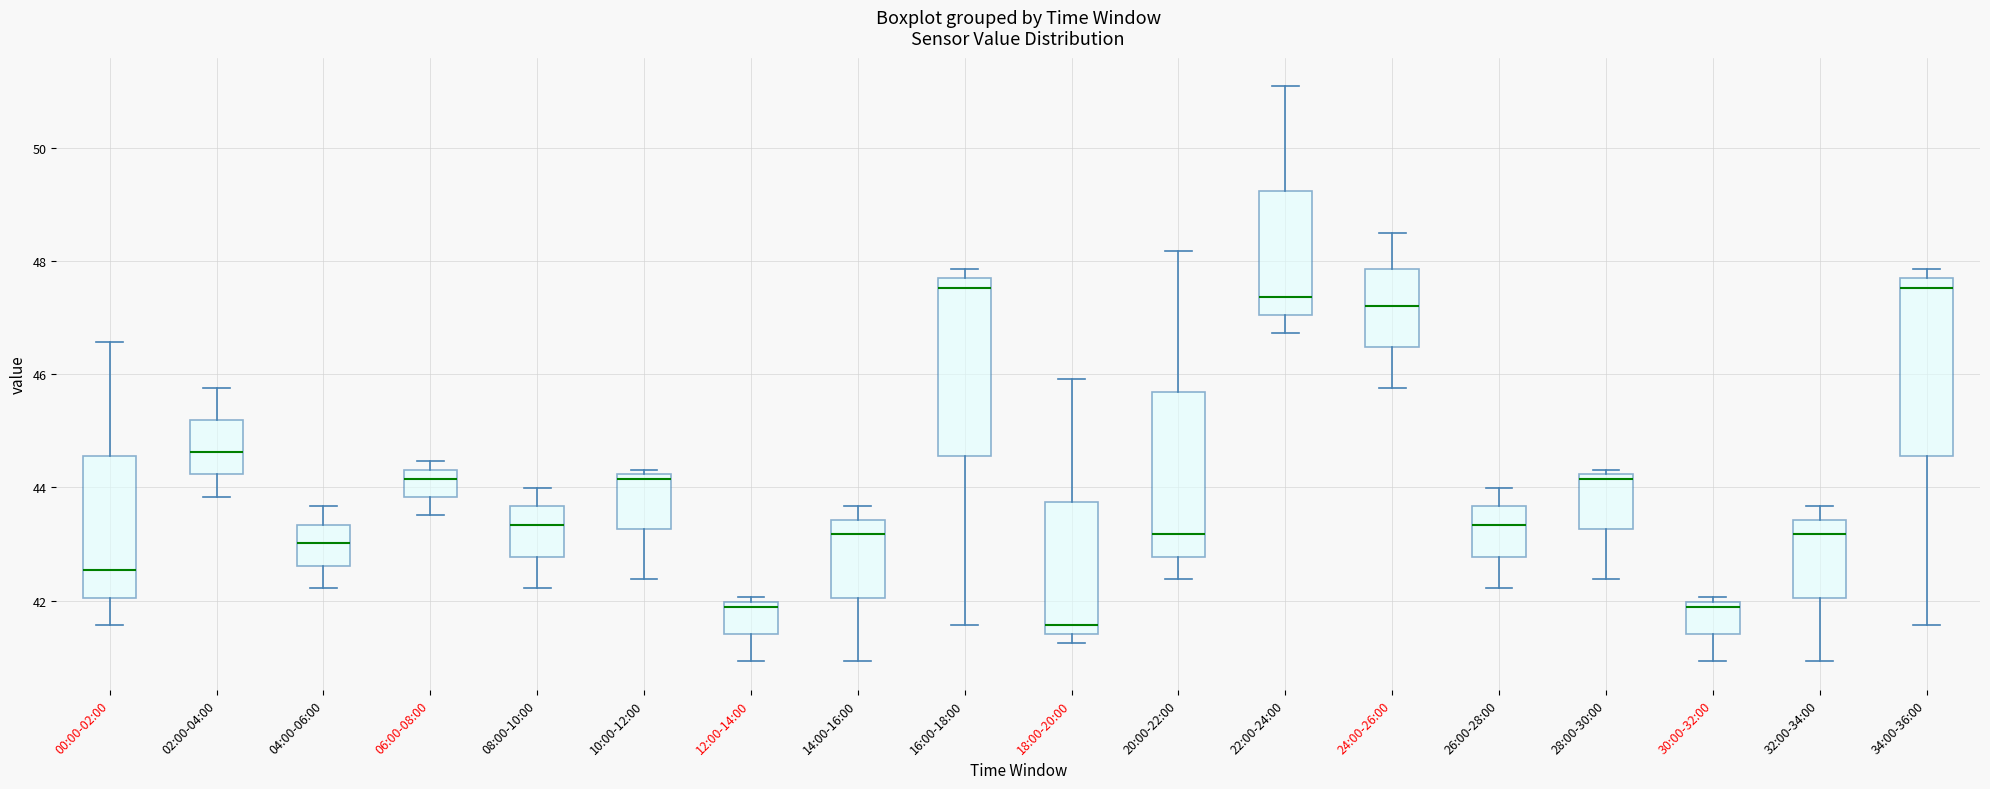

Reading left to right, read every box against the y-axis: the position of its median line, the range the box covers, and the ends of its whiskers. The values are not printed on the chart, so give them approximately, as read against the axis.

00:00-02:00: median 42.6, box 42.0 to 44.6, whiskers 41.6 to 46.6
02:00-04:00: median 44.6, box 44.2 to 45.2, whiskers 43.8 to 45.8
04:00-06:00: median 43.0, box 42.6 to 43.4, whiskers 42.2 to 43.6
06:00-08:00: median 44.2, box 43.8 to 44.4, whiskers 43.6 to 44.4 (just above the box's upper edge)
08:00-10:00: median 43.4, box 42.8 to 43.6, whiskers 42.2 to 44.0
10:00-12:00: median 44.2 (just below the box's upper edge), box 43.2 to 44.2, whiskers 42.4 to 44.4
12:00-14:00: median 41.8, box 41.4 to 42.0, whiskers 41.0 to 42.0 (just above the box's upper edge)
14:00-16:00: median 43.2, box 42.0 to 43.4, whiskers 41.0 to 43.6
16:00-18:00: median 47.6 (just below the box's upper edge), box 44.6 to 47.6, whiskers 41.6 to 47.8
18:00-20:00: median 41.6, box 41.4 to 43.8, whiskers 41.2 to 46.0
20:00-22:00: median 43.2, box 42.8 to 45.6, whiskers 42.4 to 48.2
22:00-24:00: median 47.4, box 47.0 to 49.2, whiskers 46.8 to 51.0
24:00-26:00: median 47.2, box 46.4 to 47.8, whiskers 45.8 to 48.6
26:00-28:00: median 43.4, box 42.8 to 43.6, whiskers 42.2 to 44.0
28:00-30:00: median 44.2 (just below the box's upper edge), box 43.2 to 44.2, whiskers 42.4 to 44.4
30:00-32:00: median 41.8, box 41.4 to 42.0, whiskers 41.0 to 42.0 (just above the box's upper edge)
32:00-34:00: median 43.2, box 42.0 to 43.4, whiskers 41.0 to 43.6
34:00-36:00: median 47.6 (just below the box's upper edge), box 44.6 to 47.6, whiskers 41.6 to 47.8